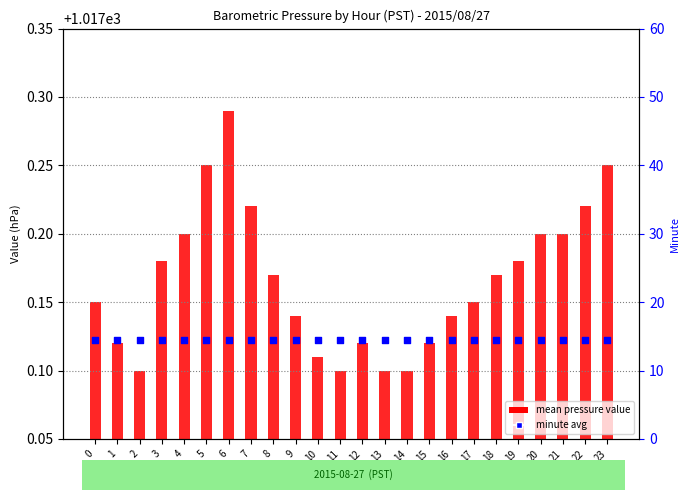

What is the total value across all series at 12?

14.6